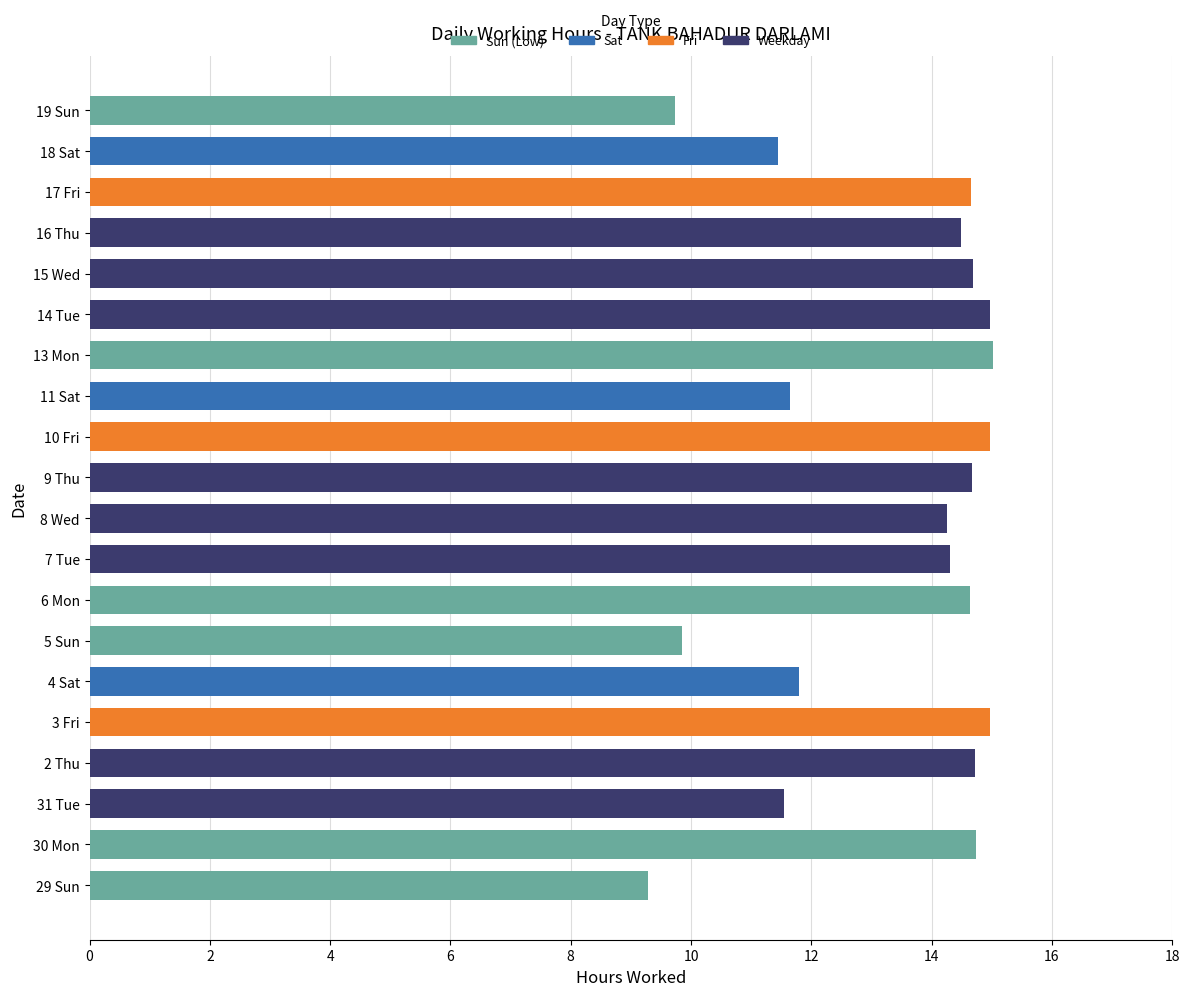

Read the value at 6 Mon.

14.6